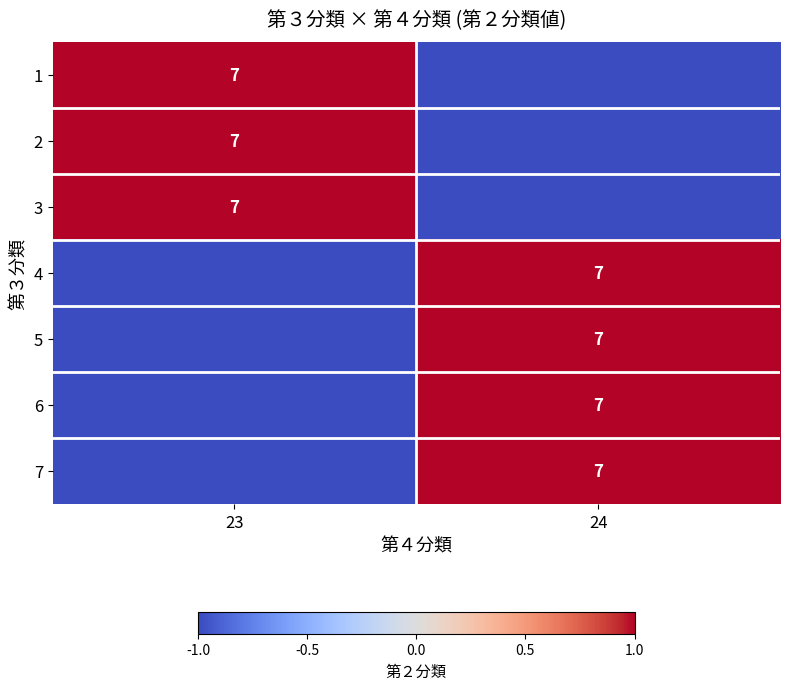

What is the maximum value shown in the chart?

1